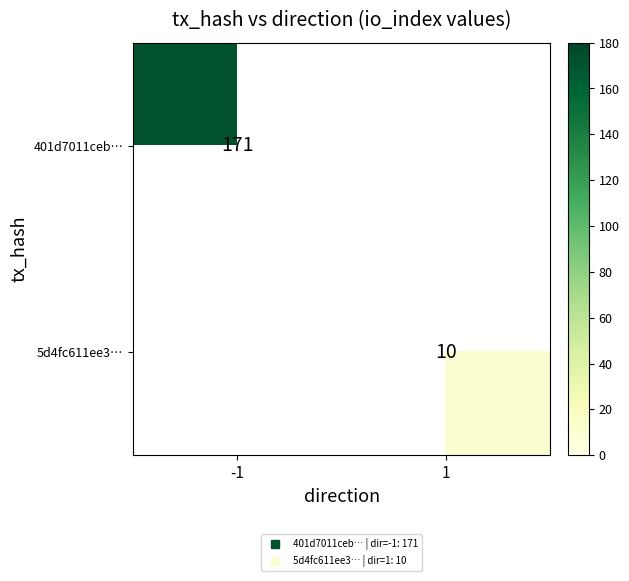

Which series has the widest spread of values?

401d7011ceb…